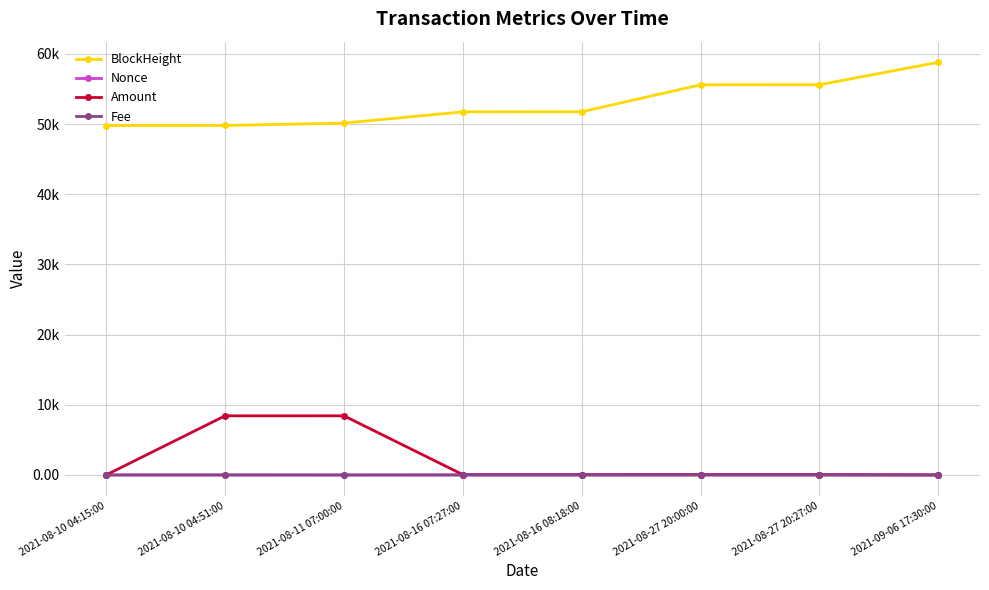

What is the value of the Nonce point at the 5th from the left?

1.0